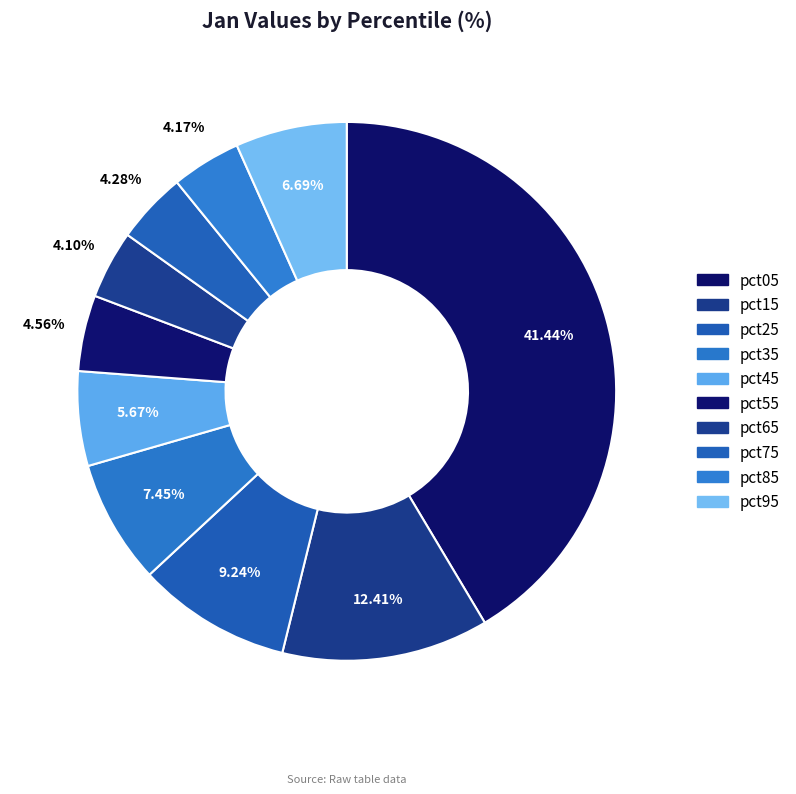

Does pct45 represent more than half of the total?

No